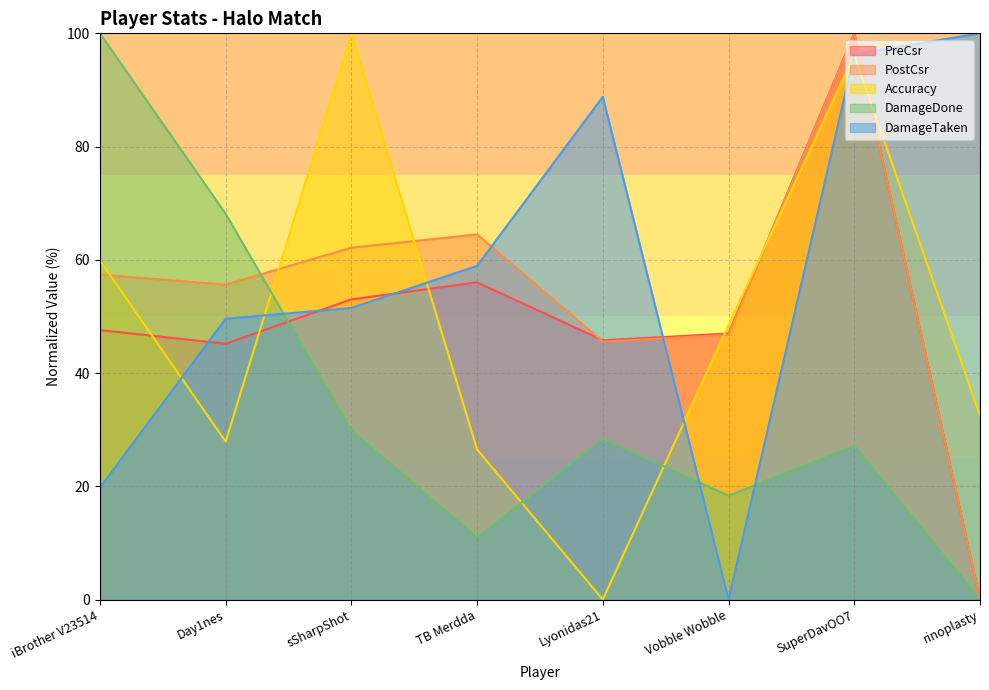

The value of Accuracy at SuperDavOO7 is 96.2. True or false?

True